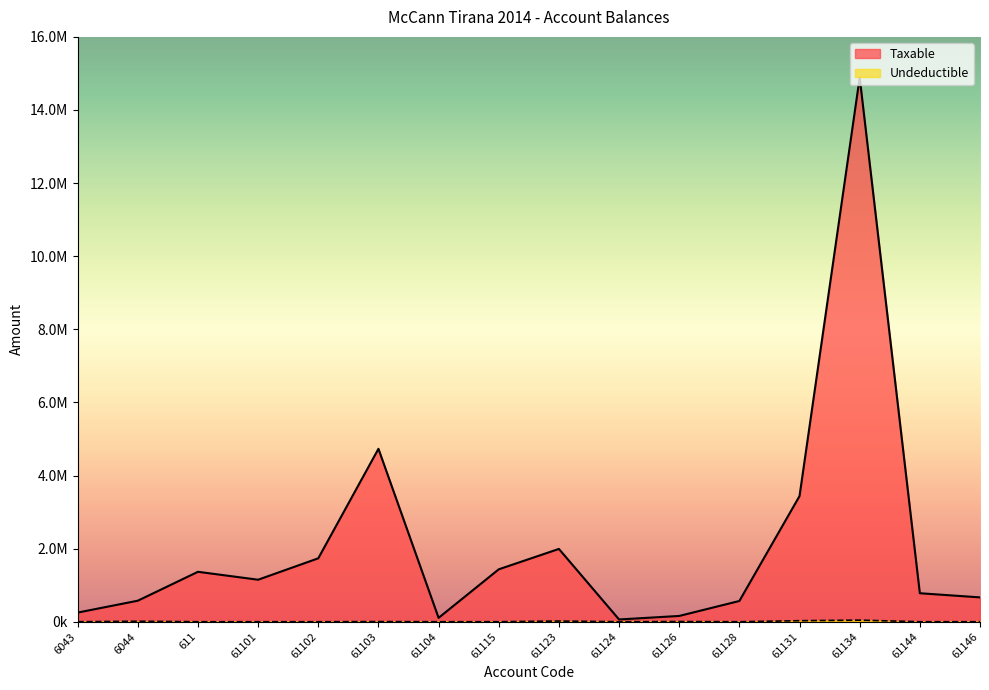

What is the sum of all Undeductible values?

111891.0